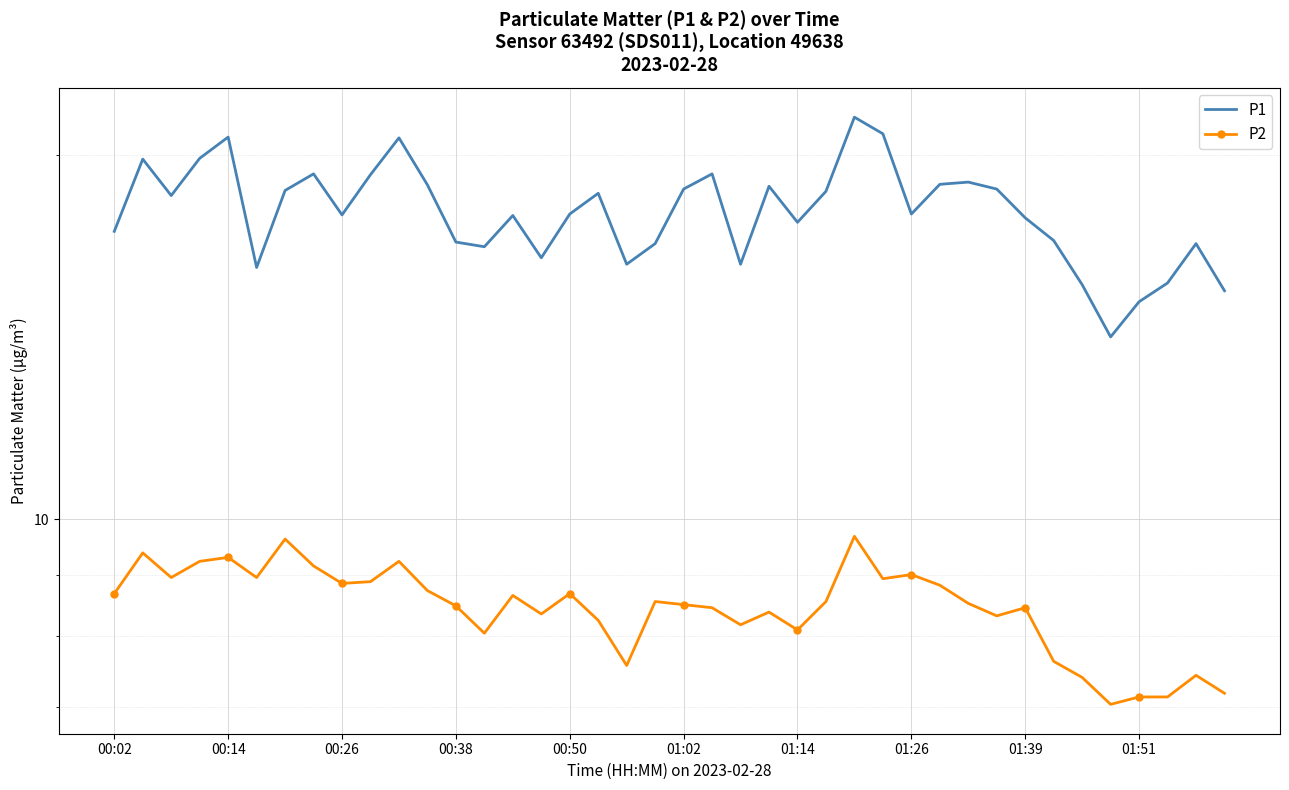

Reading left to right, transcribe all the data shown in this chart.

P1: 17.3	19.9	18.5	19.9	20.7	16.1	18.7	19.3	17.9	19.3	20.7	18.9	16.9	16.8	17.8	16.4	17.9	18.6	16.2	16.9	18.8	19.3	16.2	18.9	17.6	18.7	21.5	20.8	17.9	18.9	19.0	18.8	17.8	17.0	15.6	14.2	15.1	15.7	16.9	15.4
P2: 8.7	9.4	8.9	9.2	9.3	8.9	9.6	9.2	8.8	8.9	9.2	8.7	8.5	8.1	8.7	8.3	8.7	8.2	7.6	8.6	8.5	8.4	8.2	8.4	8.1	8.6	9.7	8.9	9.0	8.8	8.5	8.3	8.4	7.6	7.4	7.0	7.1	7.1	7.4	7.2